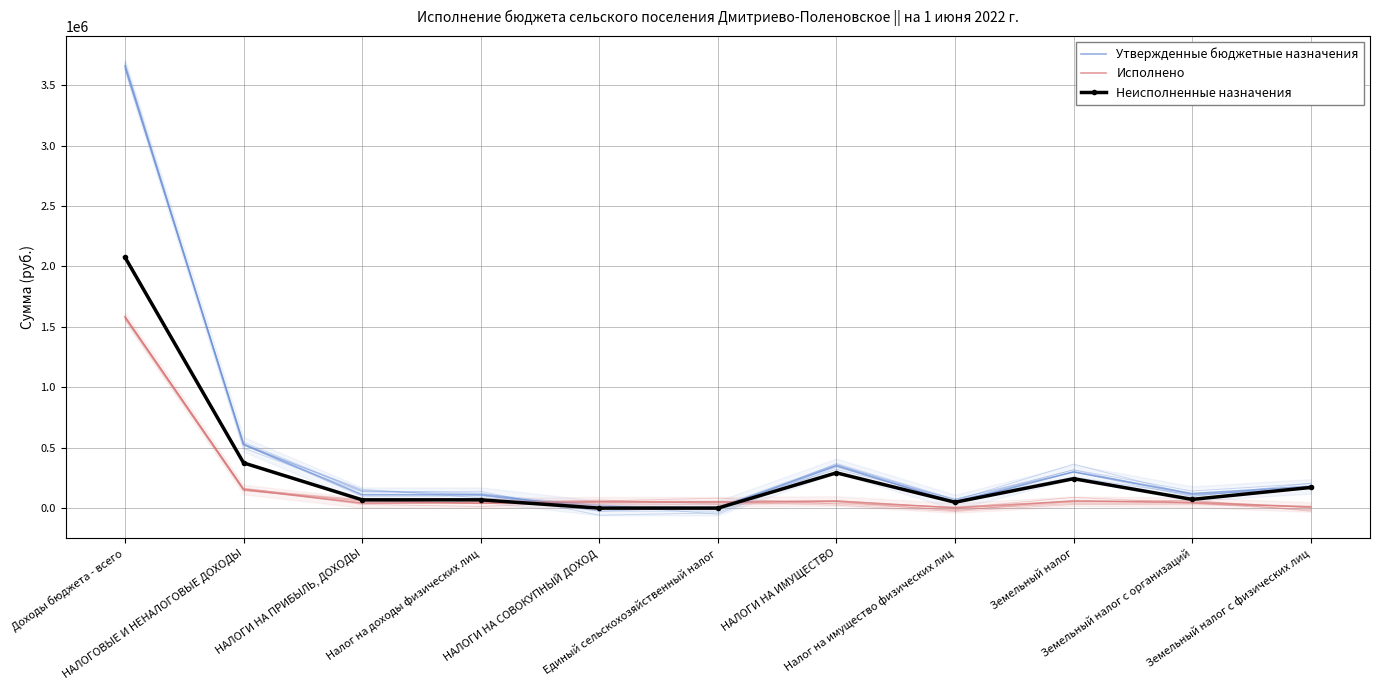

The Утвержденные бюджетные назначения series shows 483219.0 at Земельный налог. True or false?

False